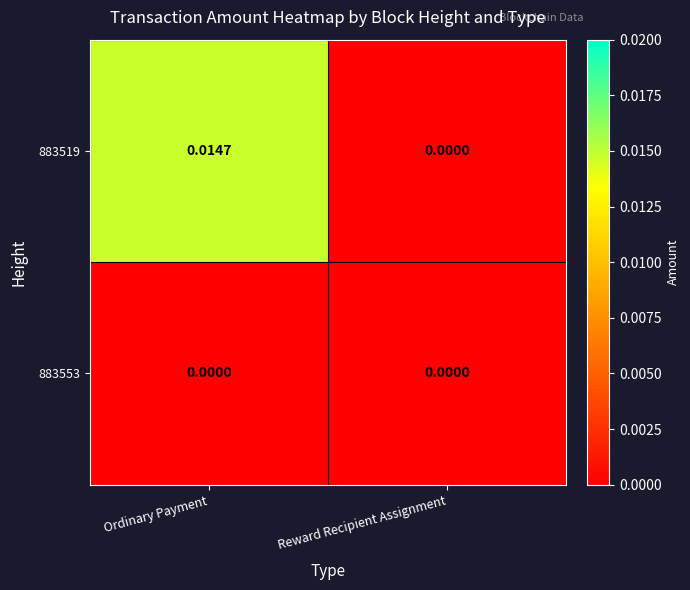

At which category is the sum across all series the highest?

Ordinary Payment